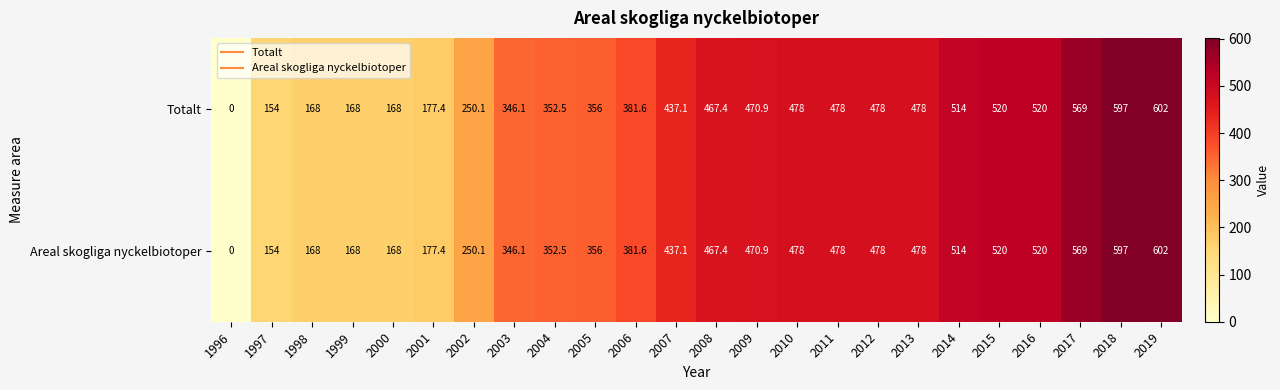

Where is Totalt nearest to the value 301?

2003